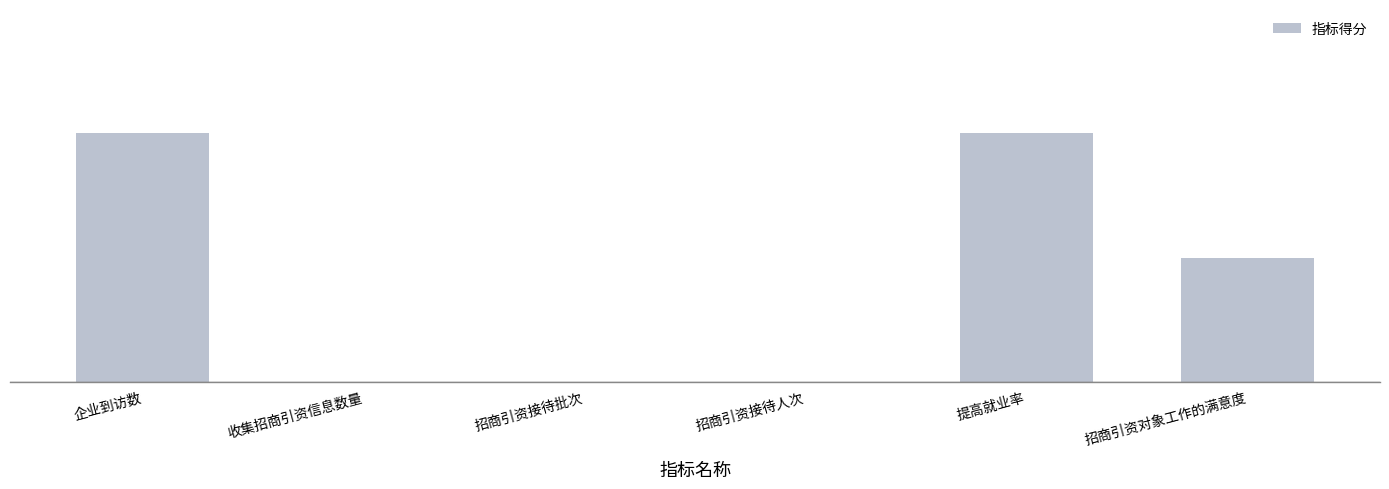

Rank the categories by value from highest to lowest.

企业到访数, 提高就业率, 招商引资对象工作的满意度, 收集招商引资信息数量, 招商引资接待批次, 招商引资接待人次